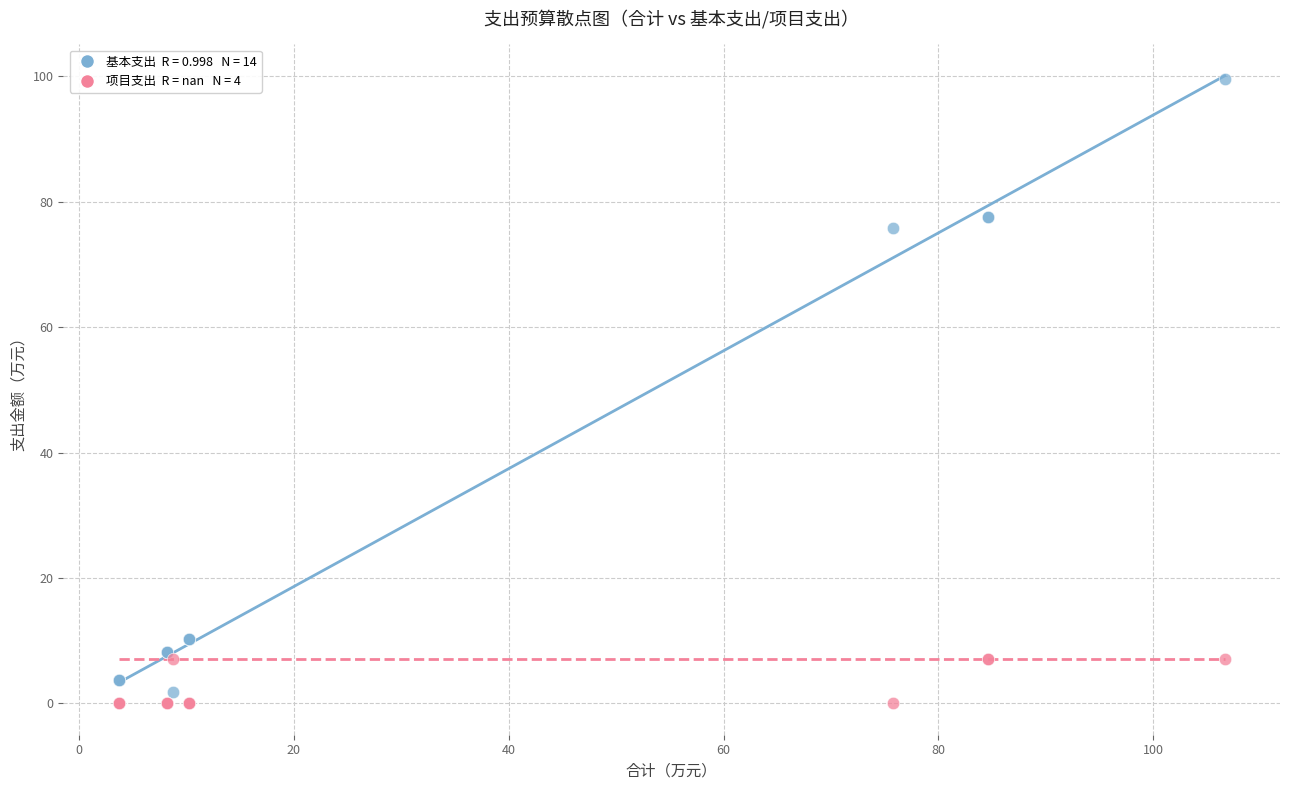

Across all series, what Y value is closest to 49?

75.8